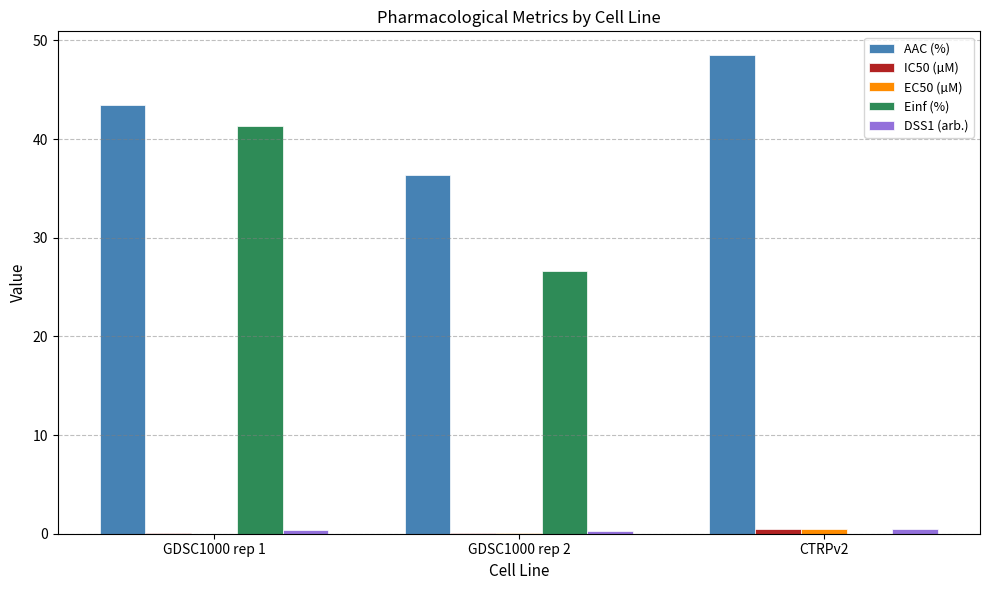

Which series has the largest total across all categories?

AAC (%)